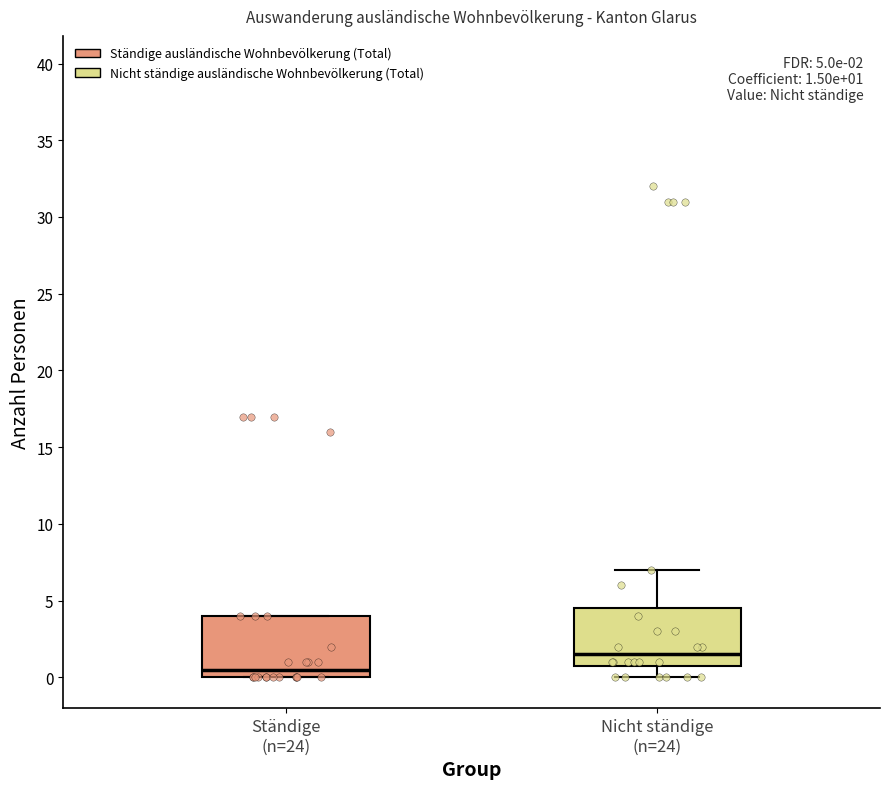

Which box's median line is the lowest?

Ständige (n=24)